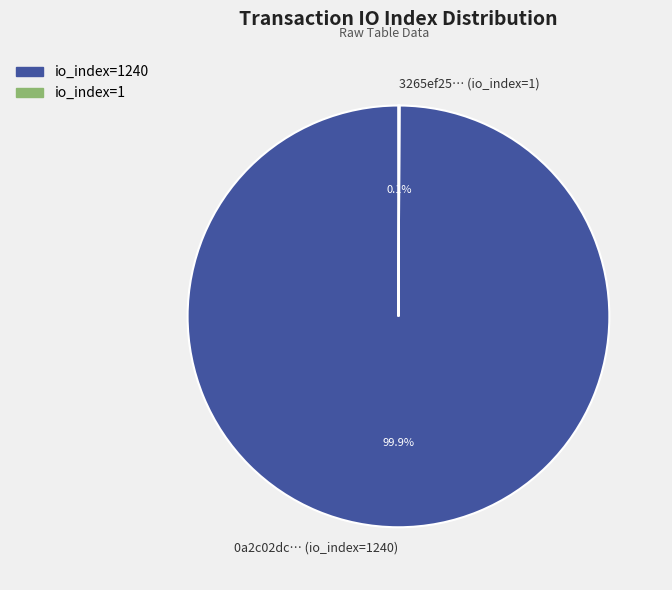

Does 0a2c02dc… (io_index=1240) represent more than half of the total?

Yes